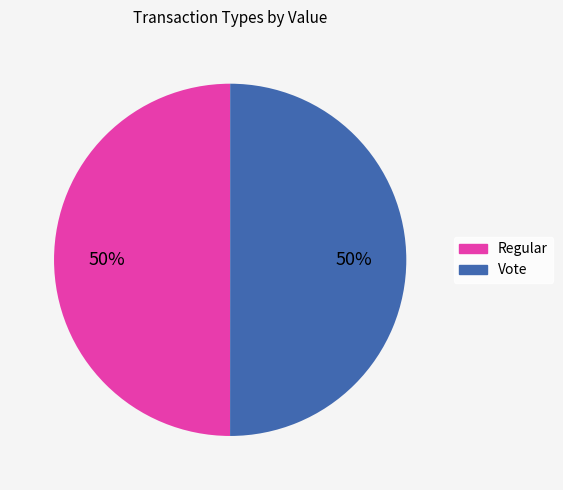

How many segments does this pie chart have?

2